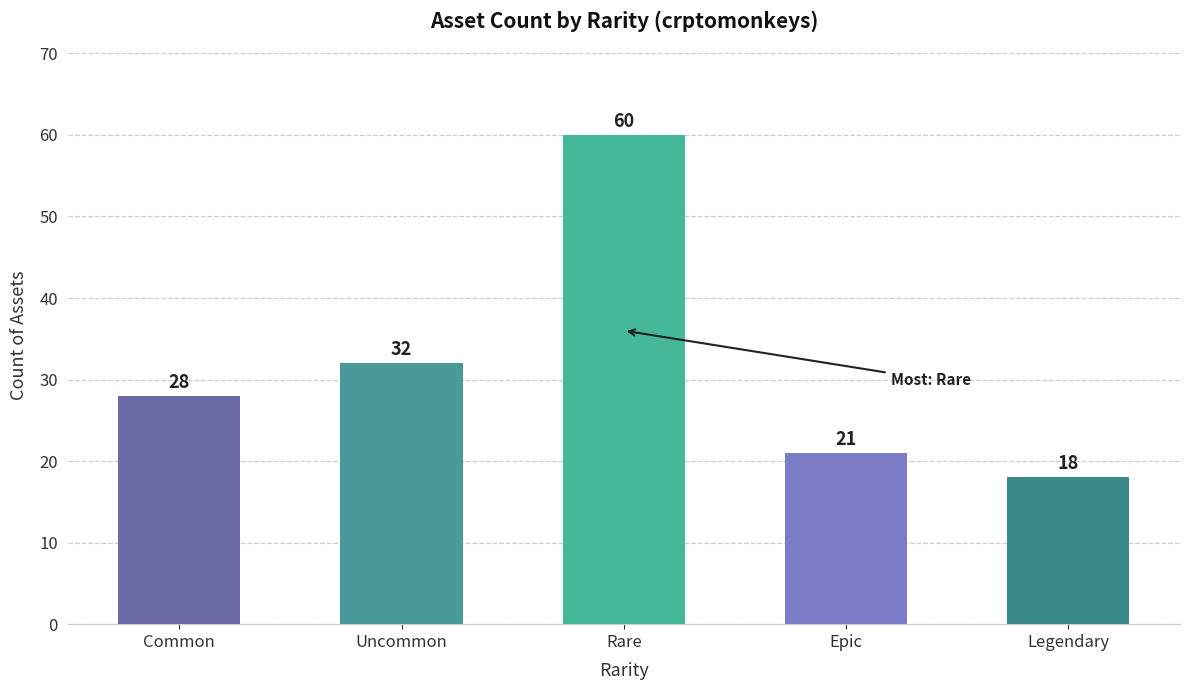

What is the smallest value displayed?

18